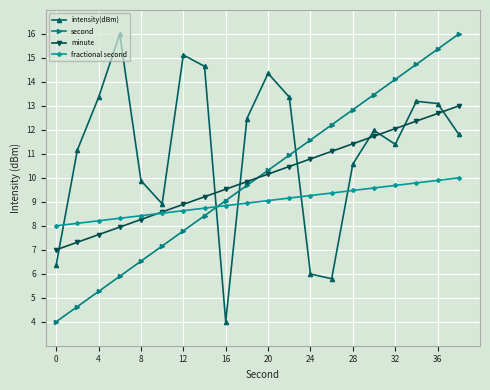

Which series has the largest total across all categories?

intensity(dBm)